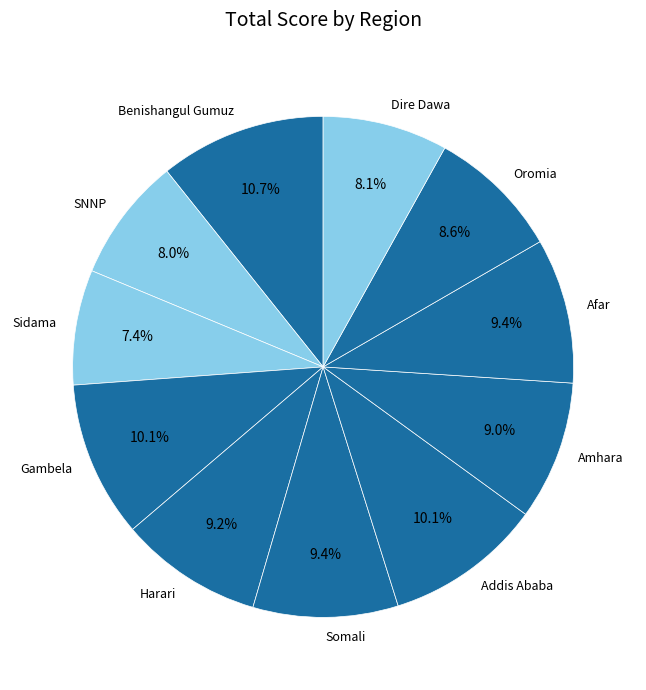

Combined, do Amhara and Oromia account for over 50%?

No